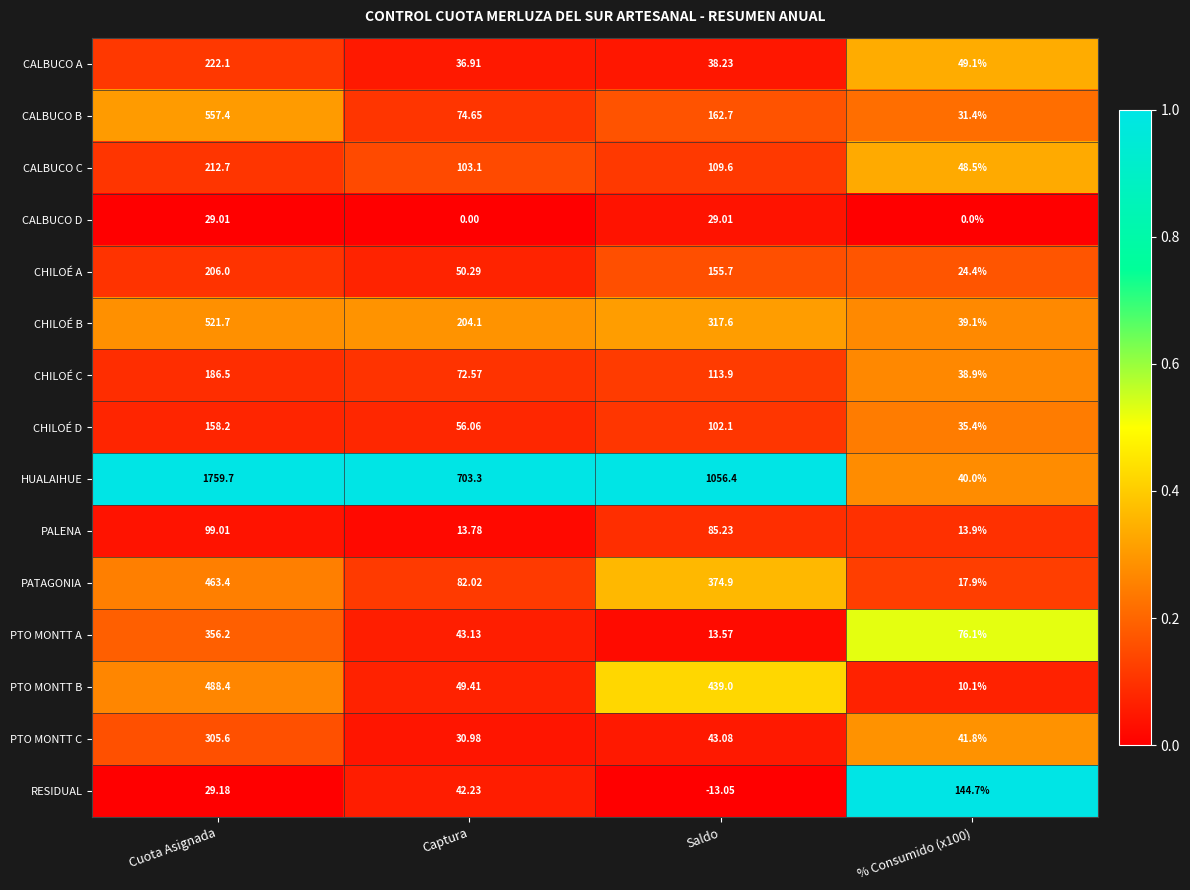

Rank the series by their maximum value, from lowest to highest.

CALBUCO D, PALENA, RESIDUAL, CHILOÉ D, CHILOÉ C, CHILOÉ A, CALBUCO C, CALBUCO A, PTO MONTT C, PTO MONTT A, PATAGONIA, PTO MONTT B, CHILOÉ B, CALBUCO B, HUALAIHUE